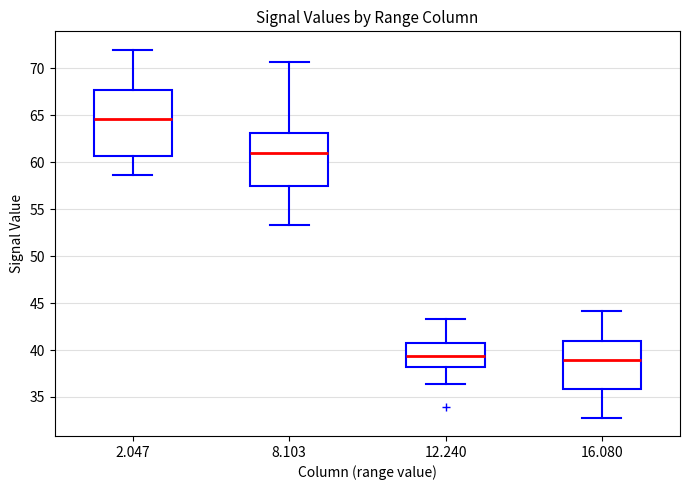

Where is the upper edge of the box at x = 12.240 on the y-axis? The values are not printed on the chart, so give them approximately, as read against the axis.

40.5